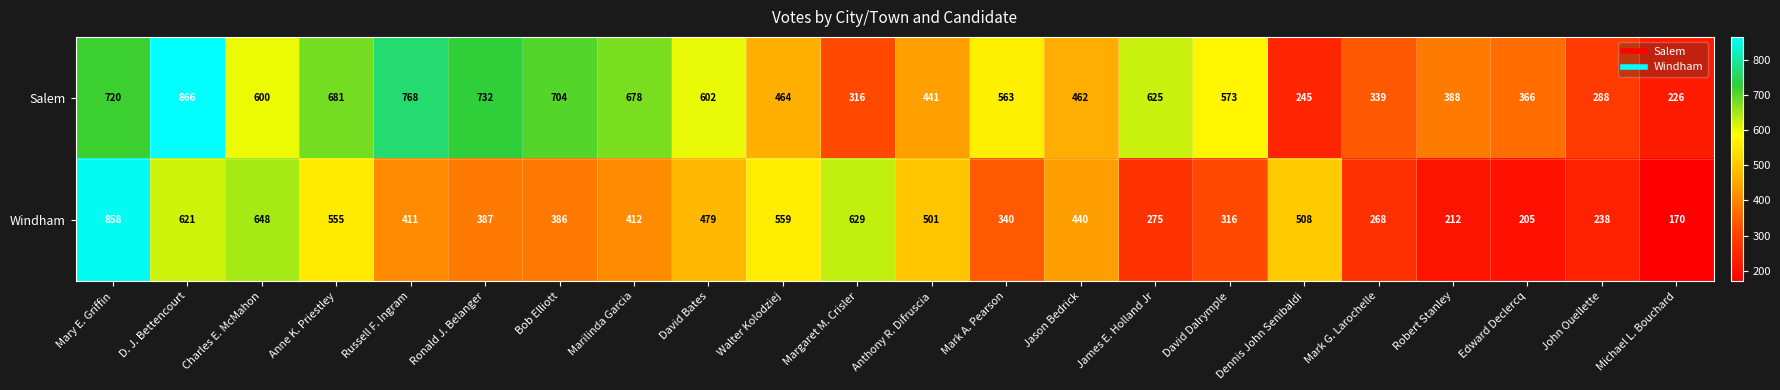

What is the average value of the Salem series?

529